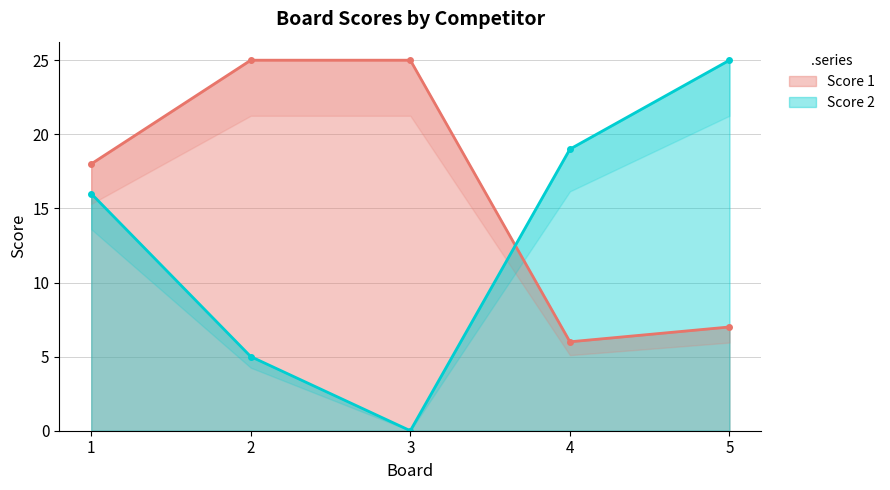

In Score 2, how many points are lower than both neighbors (excluding endpoints)?

1